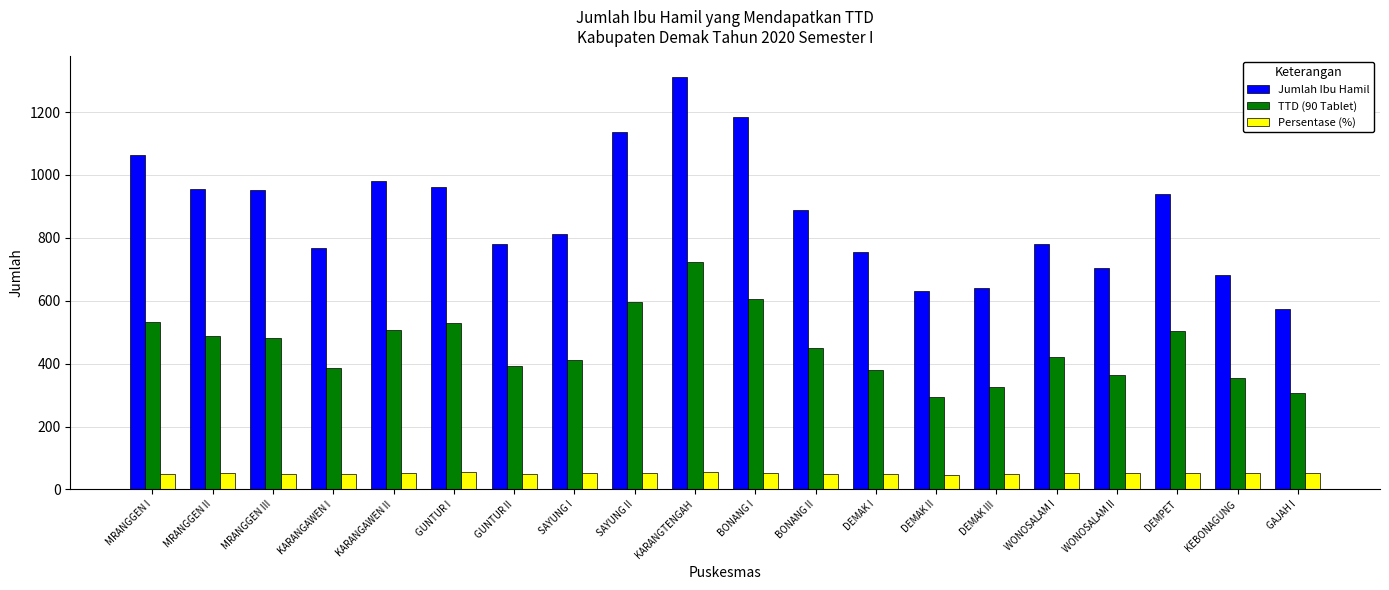

What is the approximate value of Jumlah Ibu Hamil at WONOSALAM II?

704.0